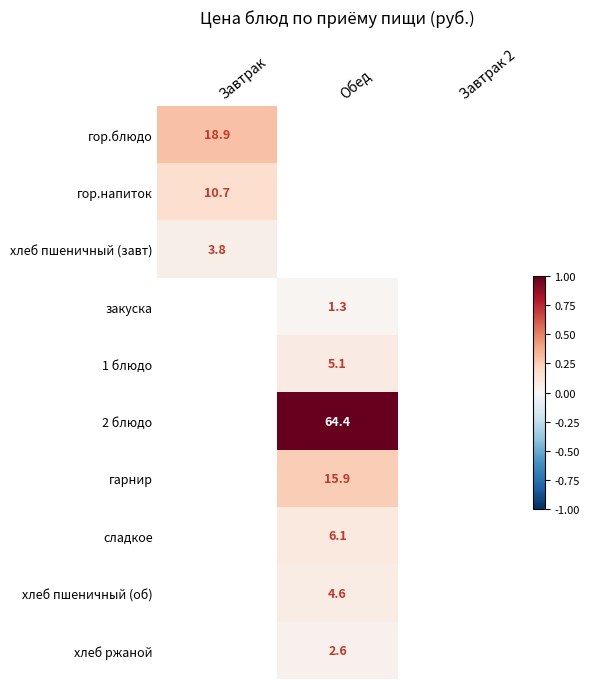

How many values in сладкое are above zero?

1